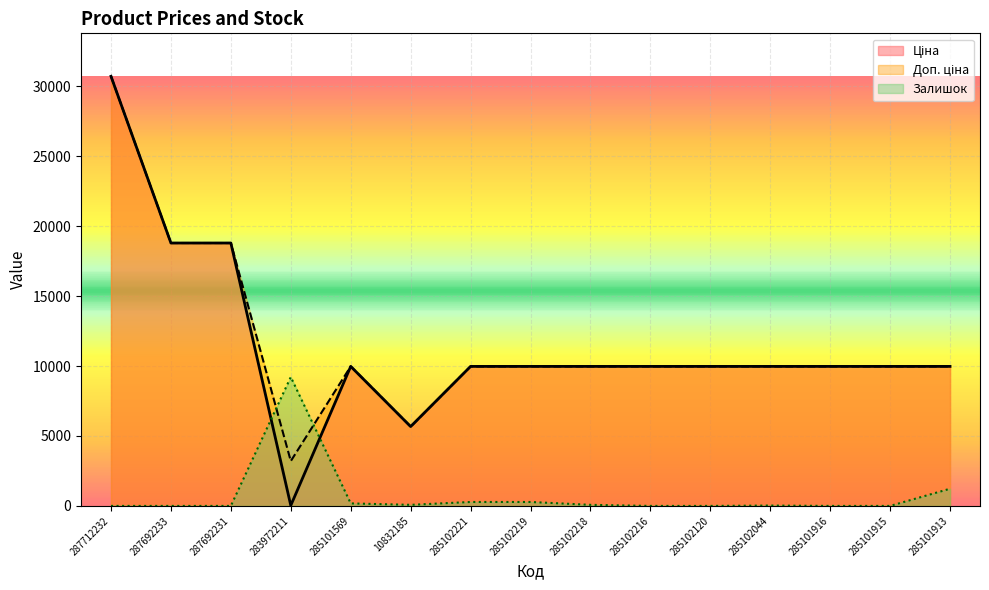

Where does the Доп. ціна series first go above 9974?

287712232